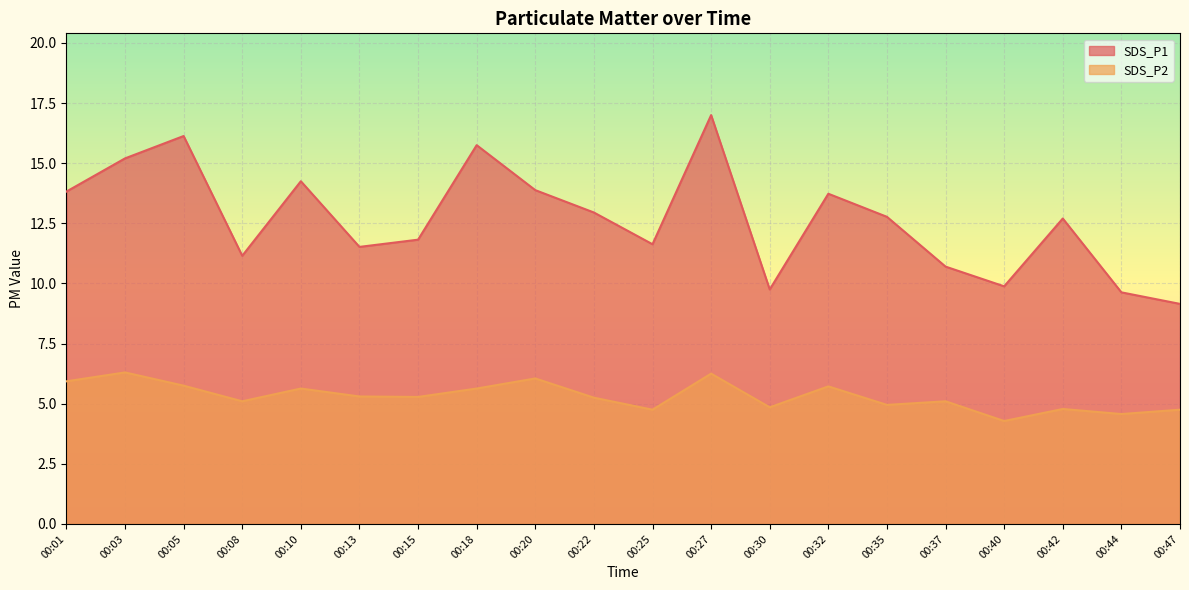

What is the difference between the second highest and second lowest values in the SDS_P1 series?

6.5